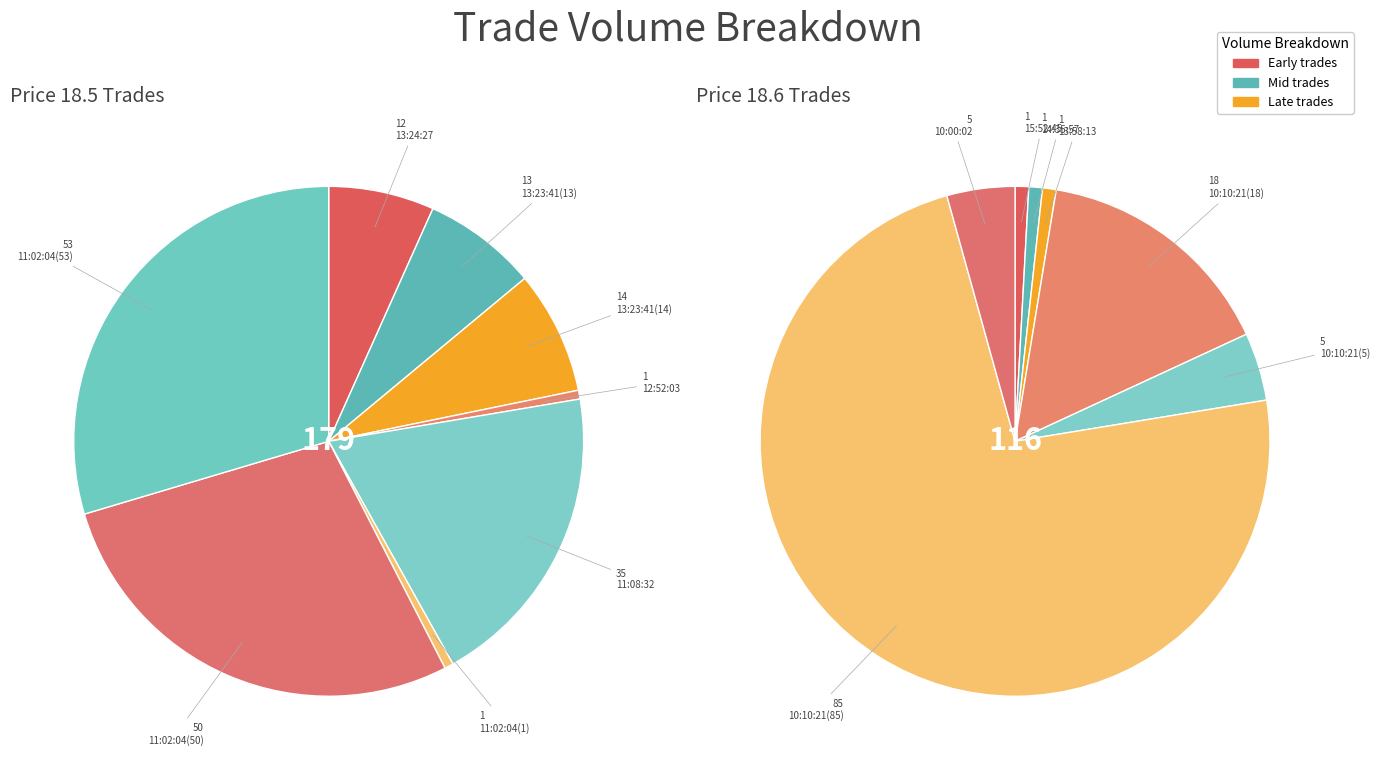

Rank the categories by value from highest to lowest.

10:10:21 (85), 11:02:04 (53), 11:02:04 (50), 11:08:32, 10:10:21 (18), 13:23:41 (14), 13:23:41 (12), 13:24:27, 10:10:21 (5), 10:00:02, 15:52:45, 14:35:57, 13:58:13, 12:52:03, 11:02:04 (1)